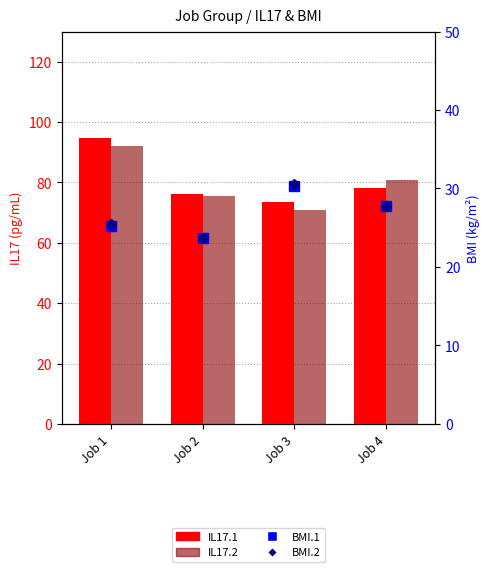

Which series has the largest total across all categories?

IL17.1